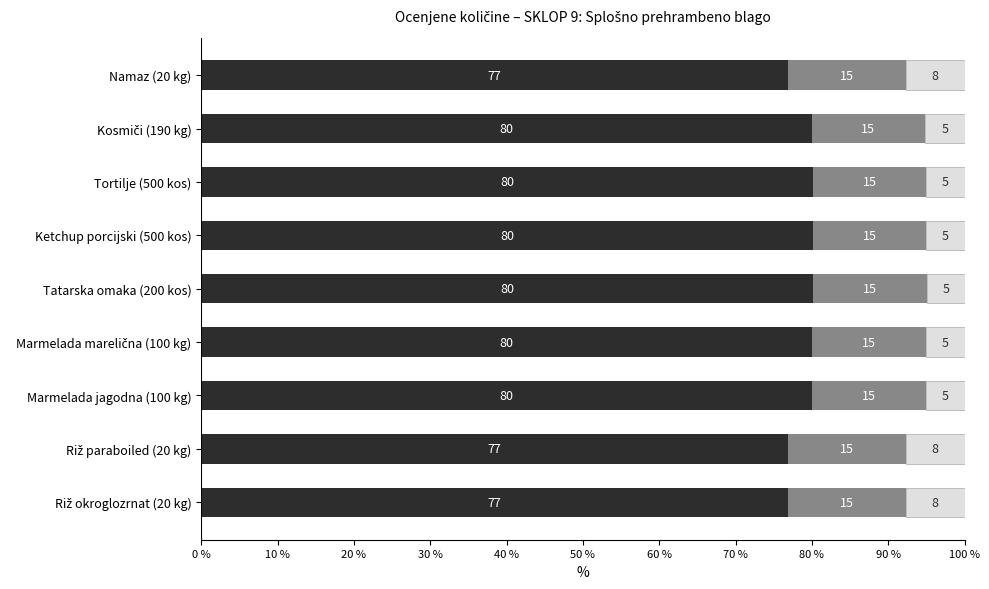

What is the total value across all series at Marmelada jagodna (100 kg)?

100.0